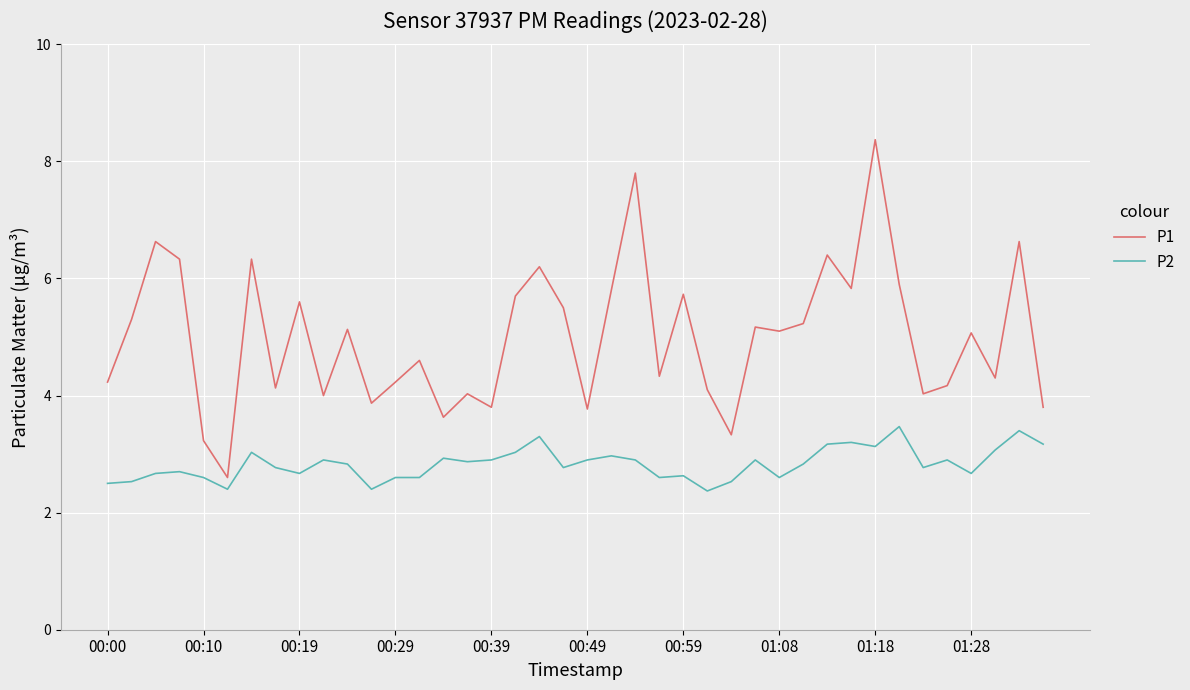

True or false: P1 and P2 intersect in this chart.

False